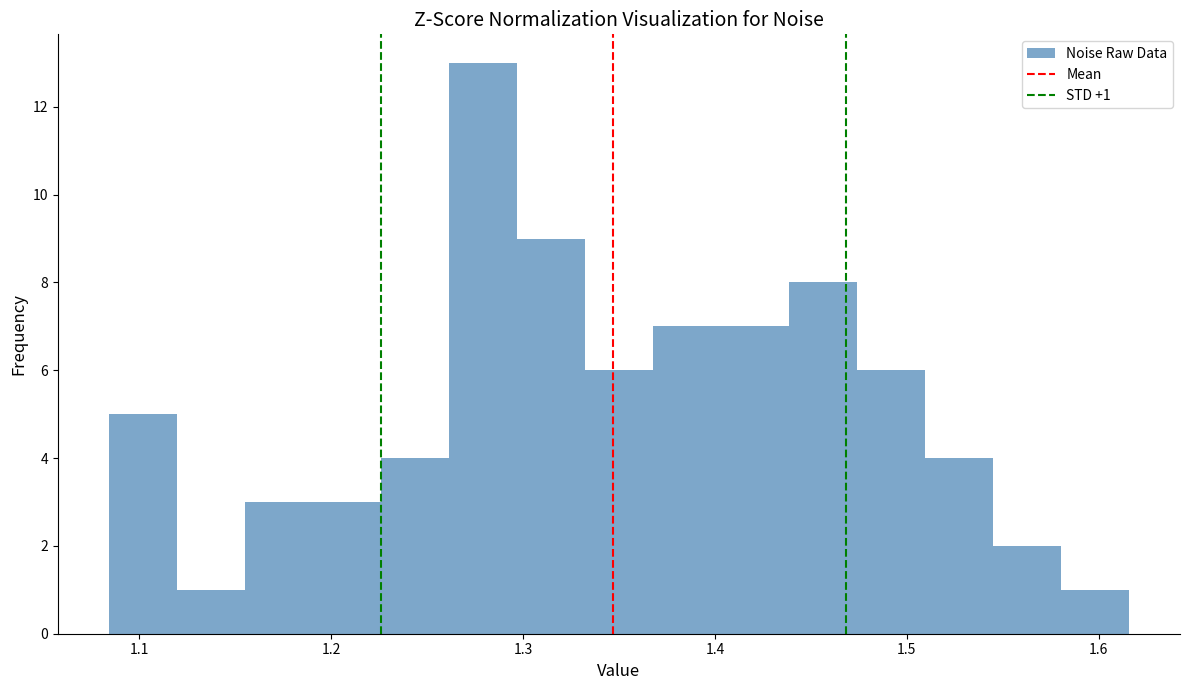

Read against the x-axis, roughly where is the centre of the tallest bar?

1.28